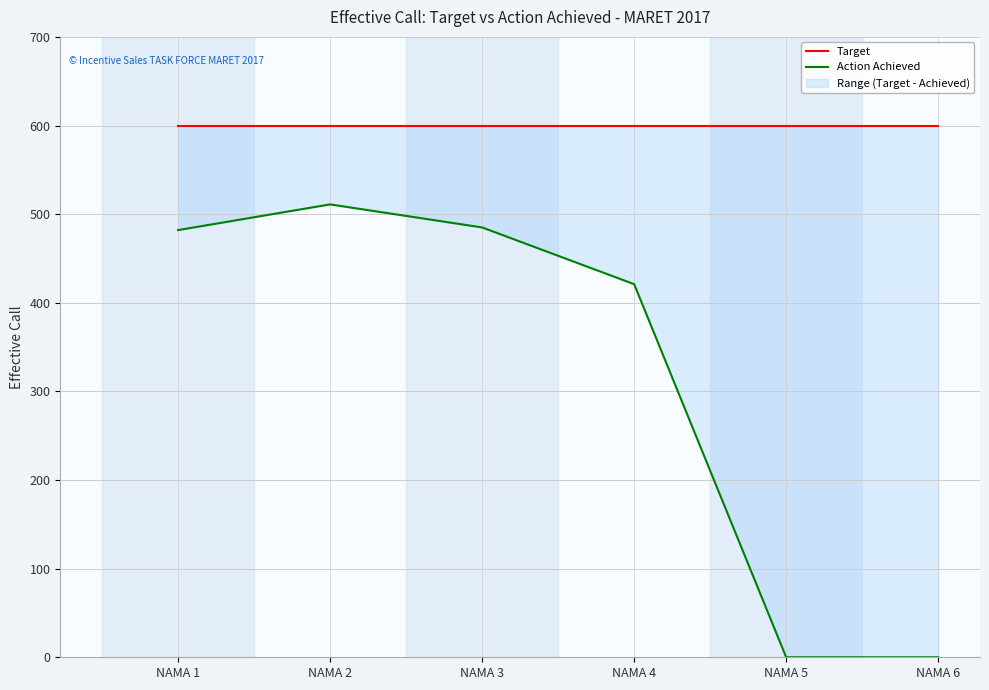

Reading left to right, transcribe all the data shown in this chart.

Target: 600	600	600	600	600	600
Action Achieved: 482	511	485	421	0	0